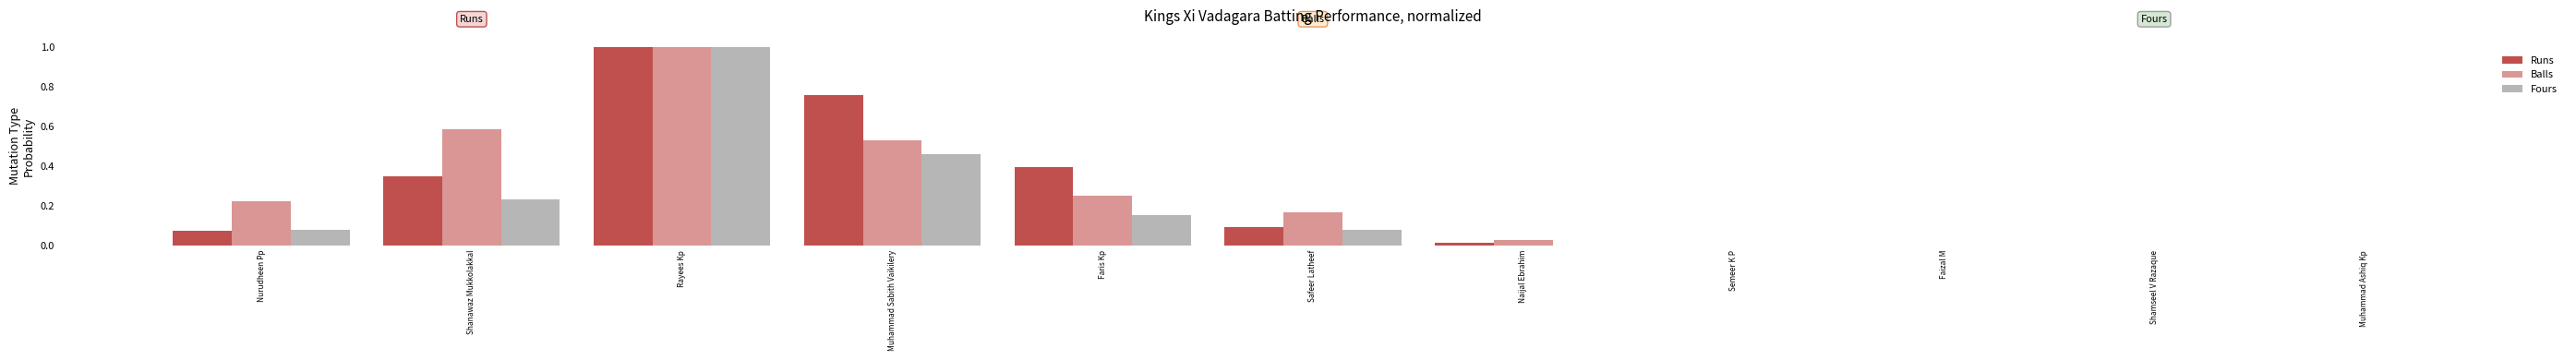

Which series has the largest range (max minus min)?

Runs